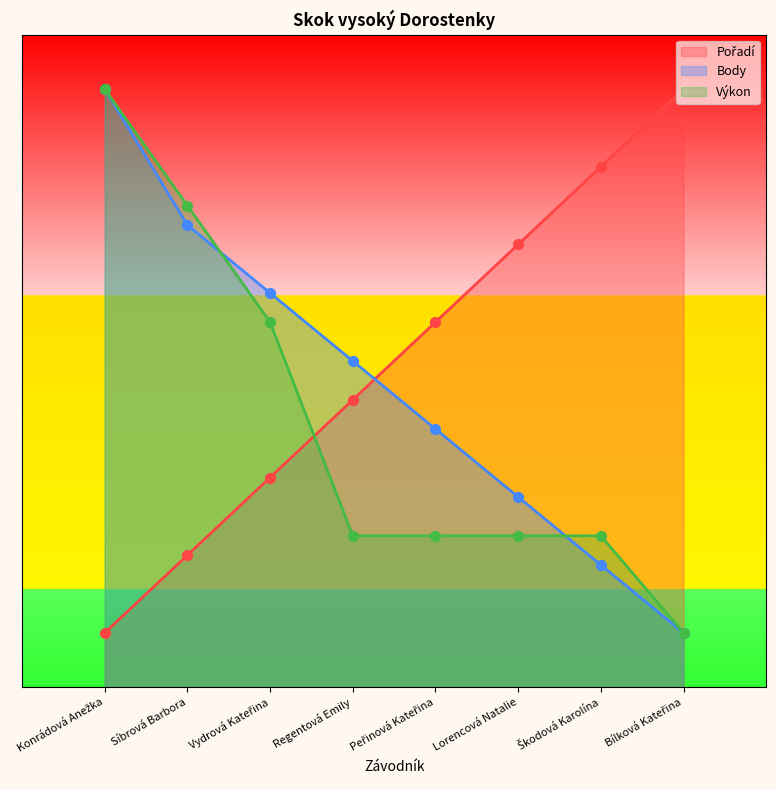

At how many categories does at least one series exceed 3?

8